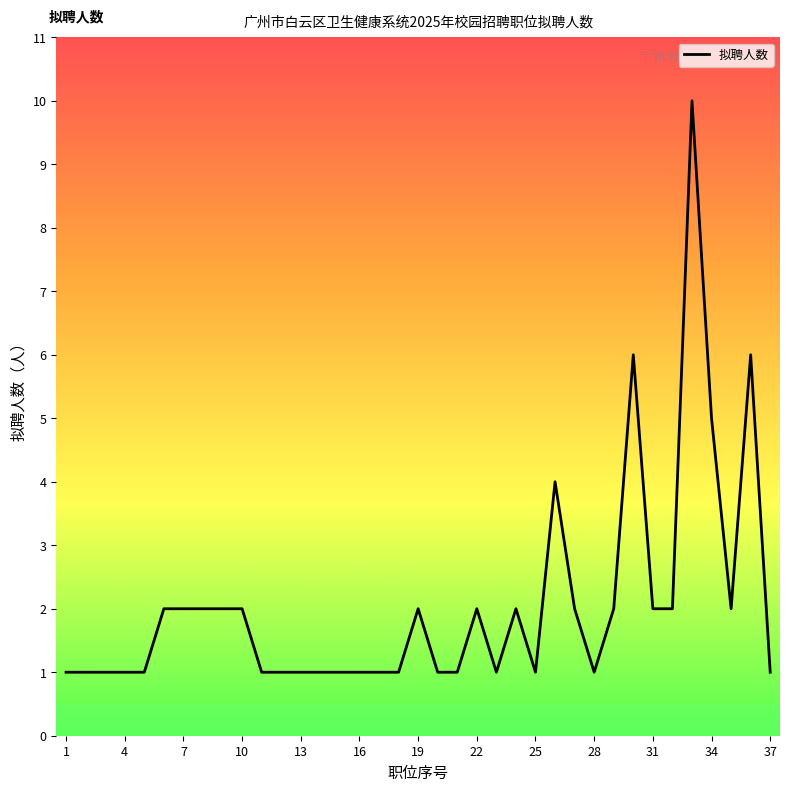

Count the number of data series in this chart.

1